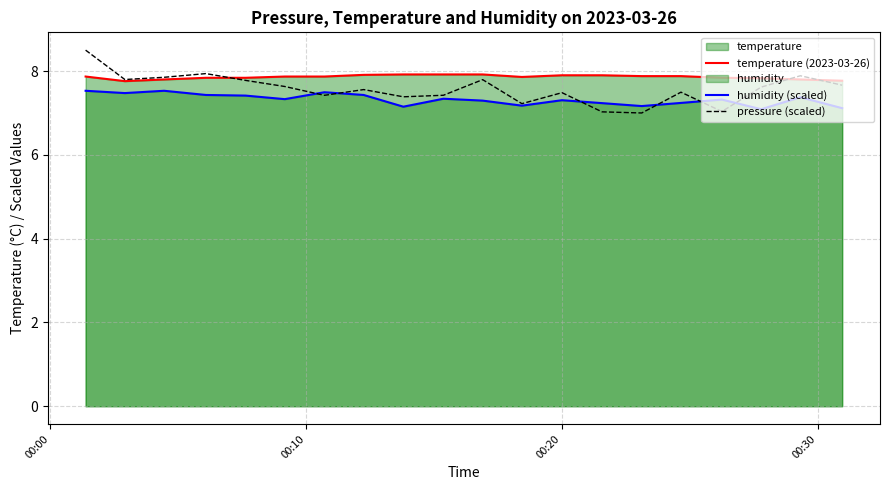

How many data points in pressure (scaled) are above 7?

19